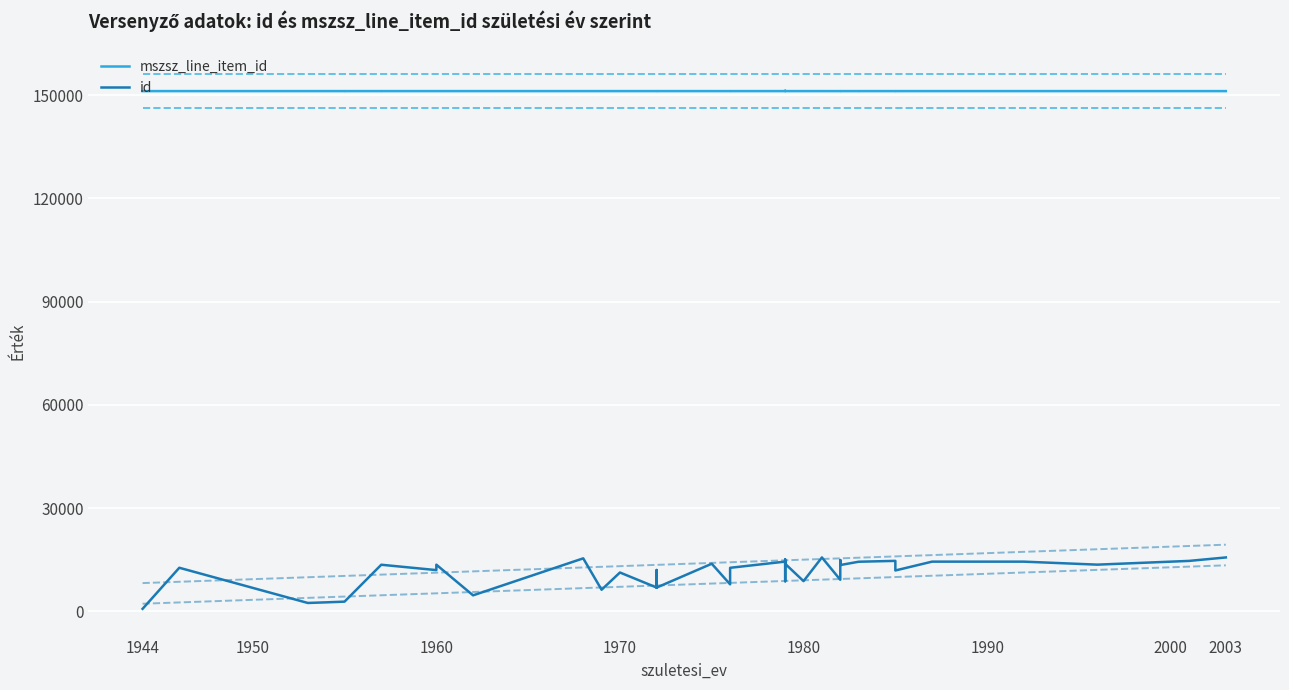

True or false: id and mszsz_line_item_id cross at least once.

False